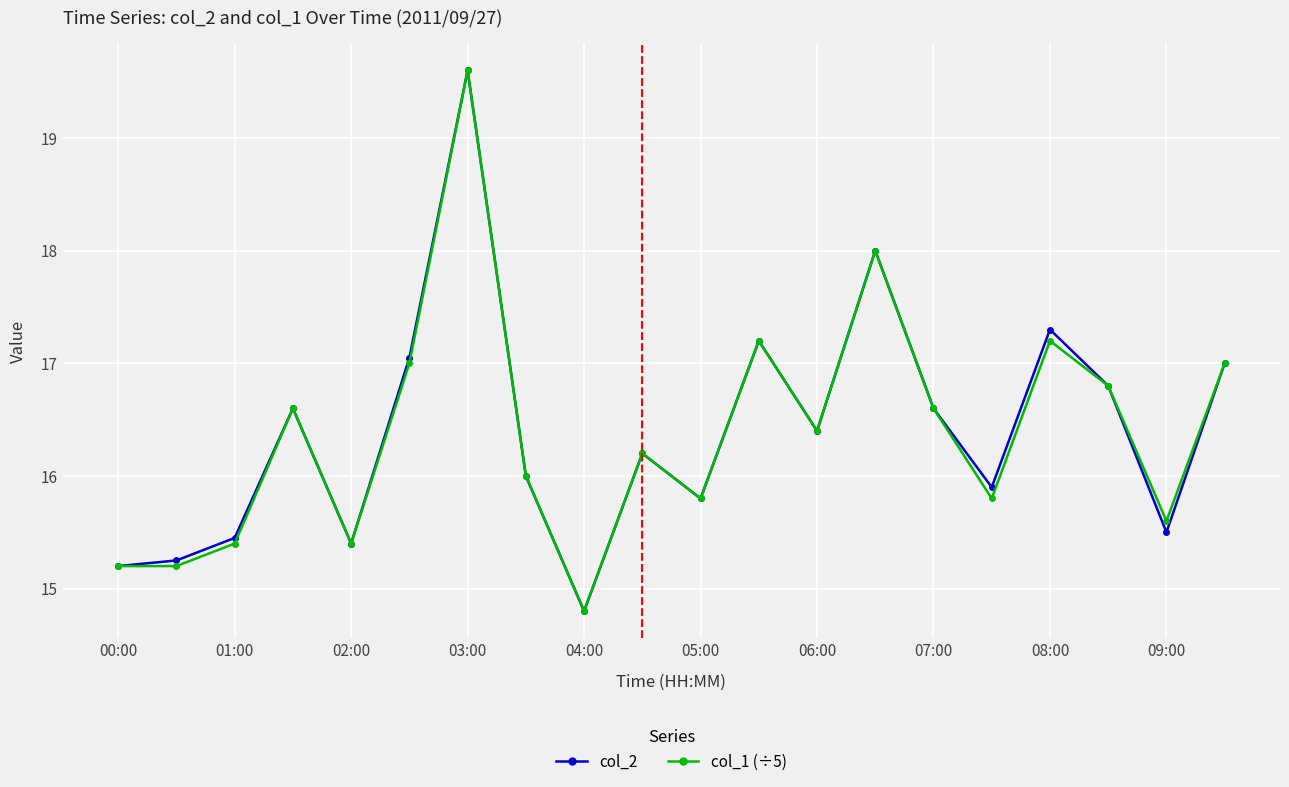

How many interior local peaks does the col_1 (÷5) series have?

6